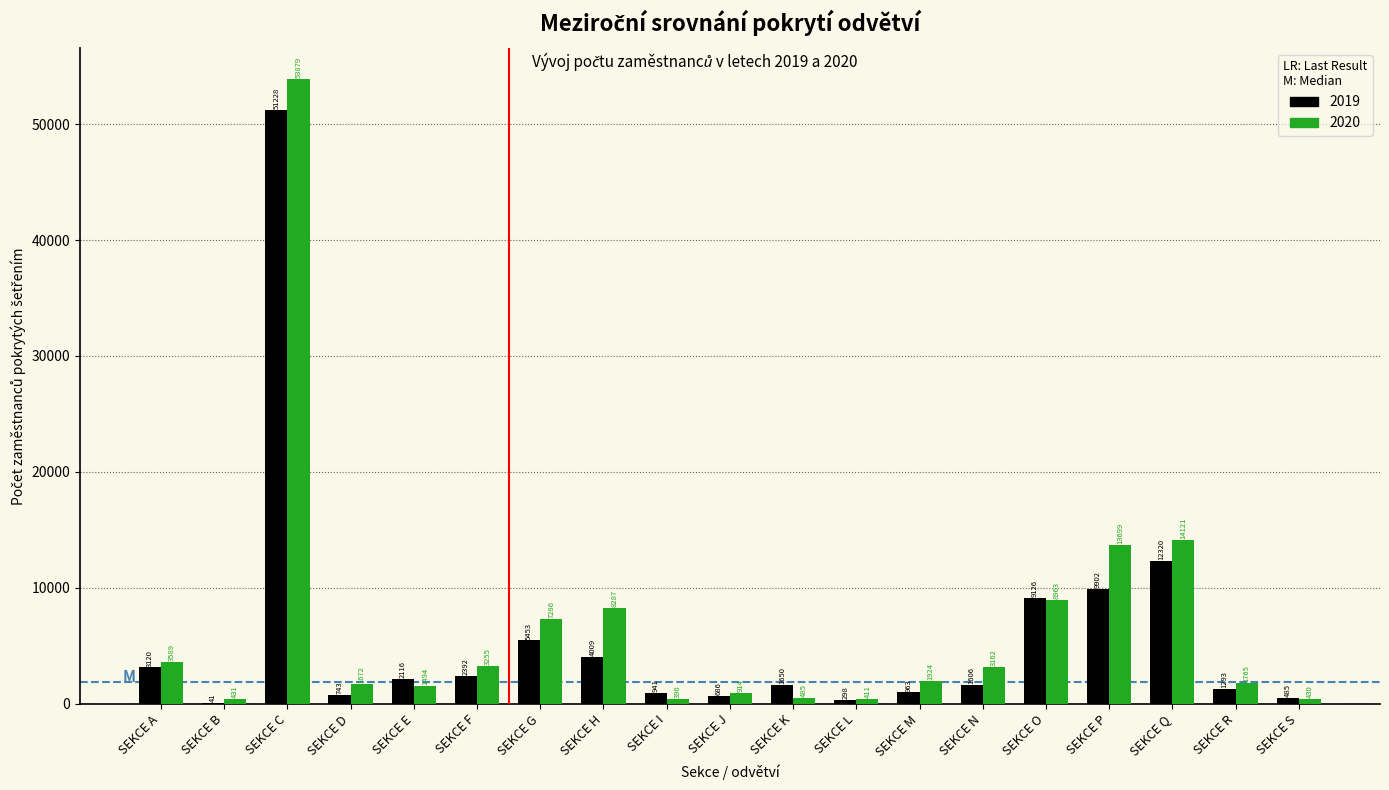

Which series changed the most between SEKCE A and SEKCE G?

2020